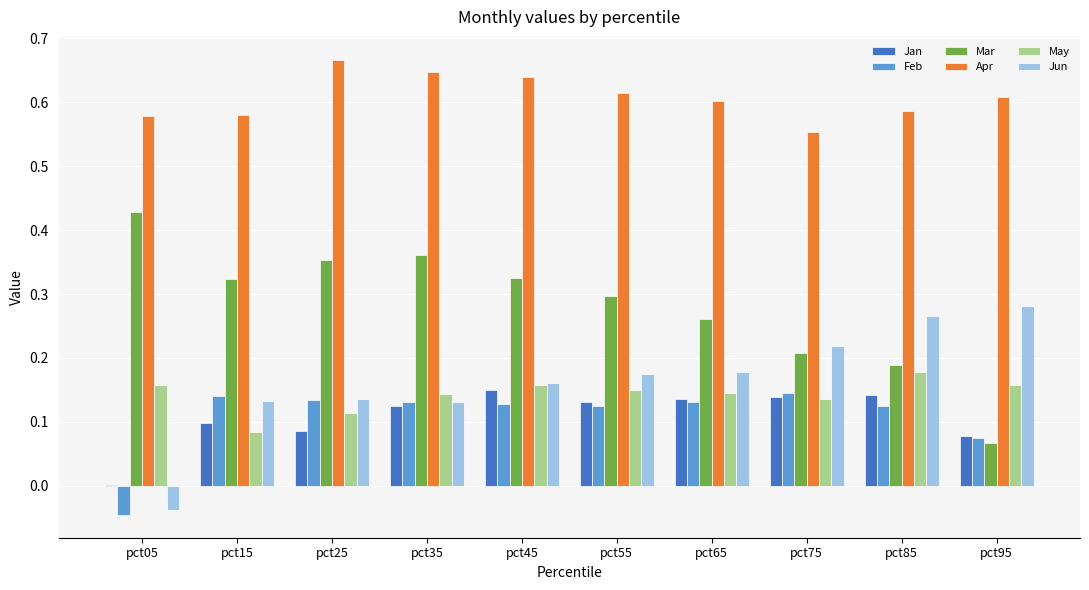

The Jan series shows 0.0 at pct05. True or false?

True